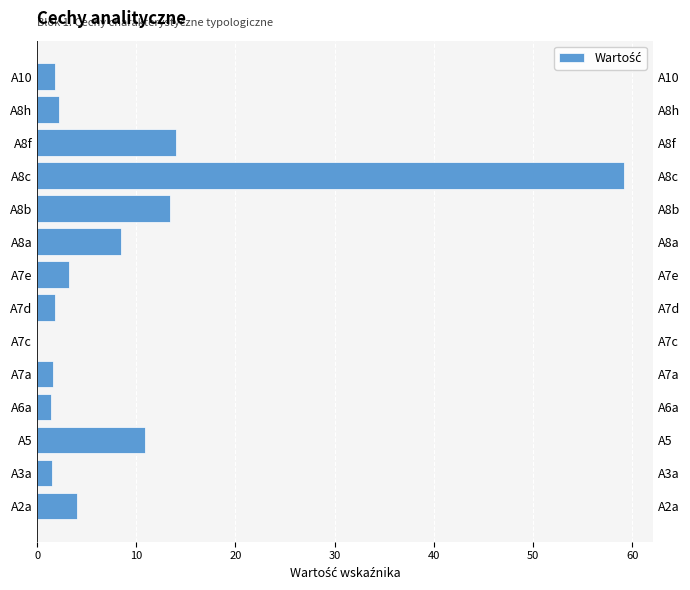

What is the change in value from 10 to 13?

-57.3